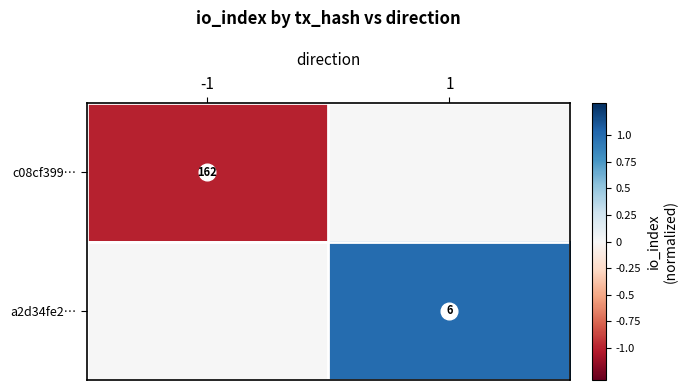

At -1, list the series in order from largest to smallest.

a2d34fe2…, c08cf399…